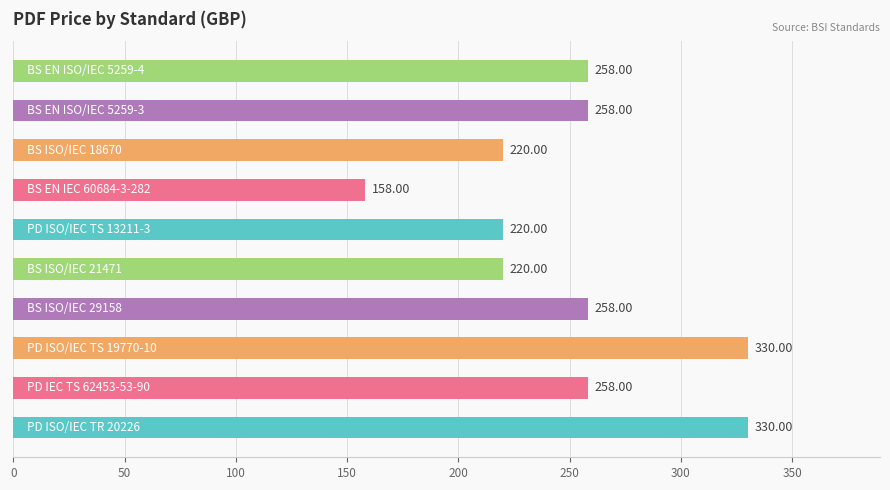

What is the difference between the second highest and minimum values?

172